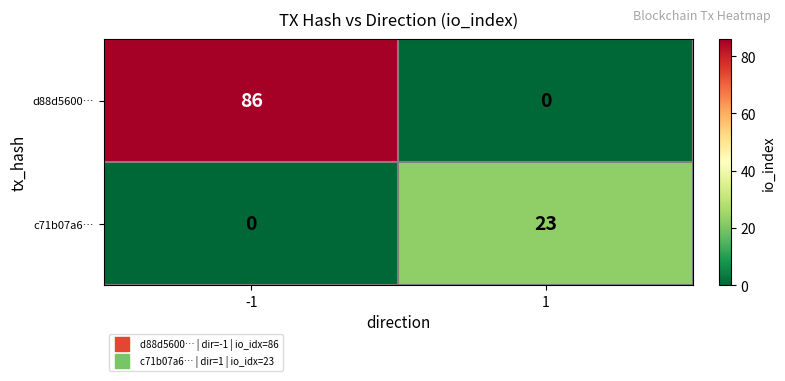

Is it true that d88d5600… equals 0 at 1?

True